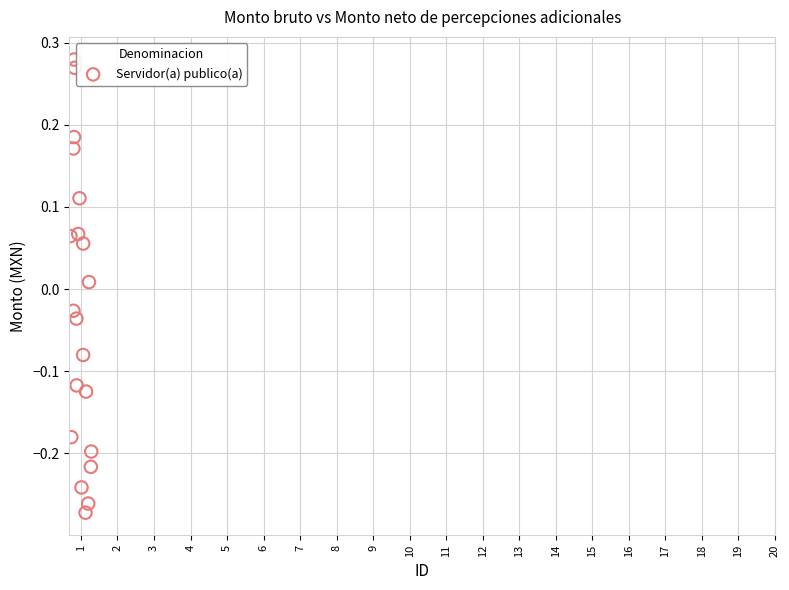

What is the range of X values (max minus min)?

0.6